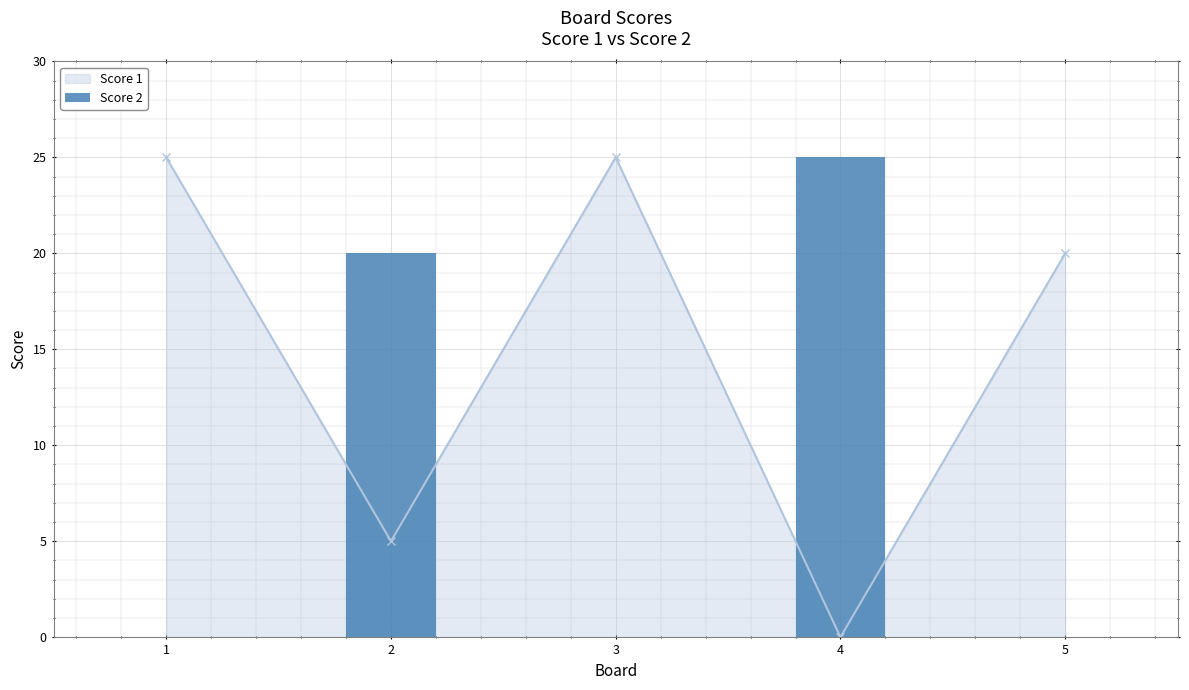

Count the number of data series in this chart.

2